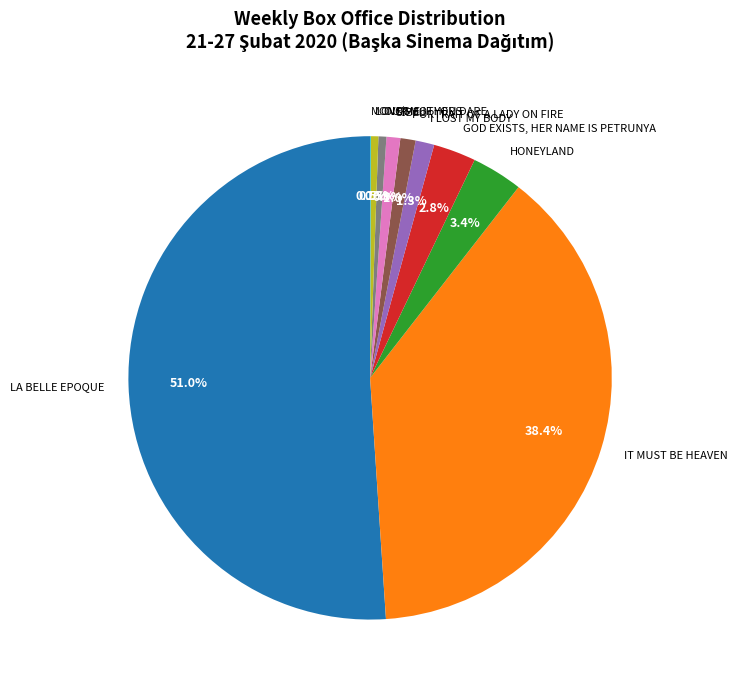

Combined, do LOVE ME IF YOU DARE and HONEYLAND account for over 50%?

No